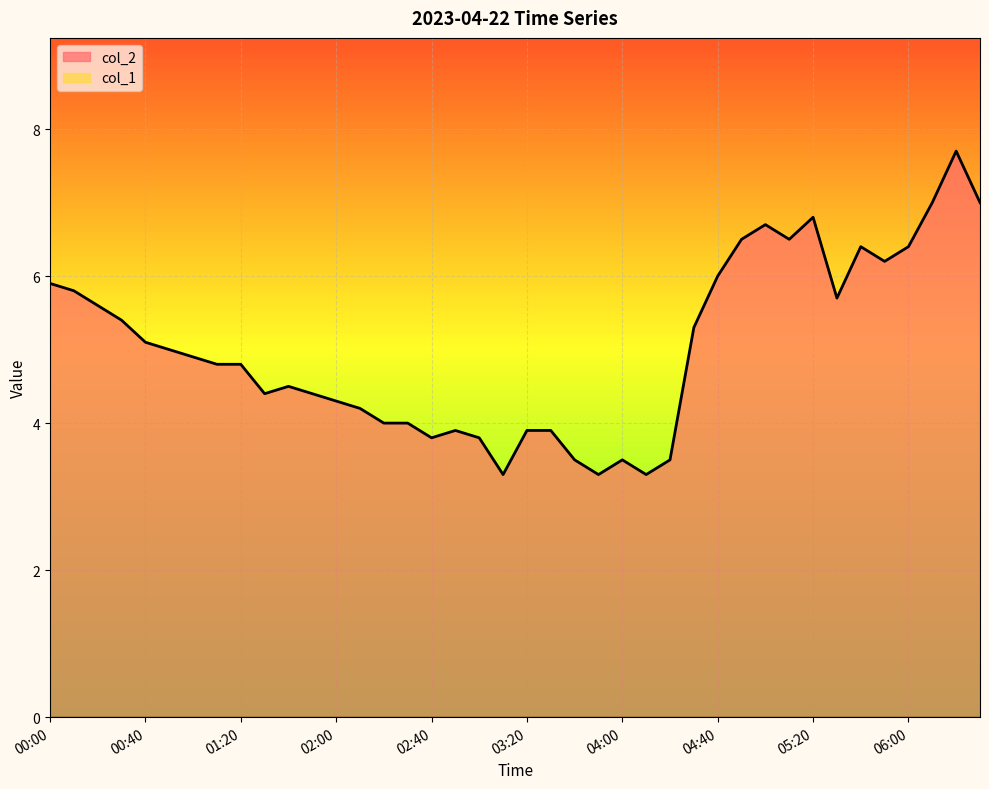

Is it true that the value at 04:30 is 5.3?

True